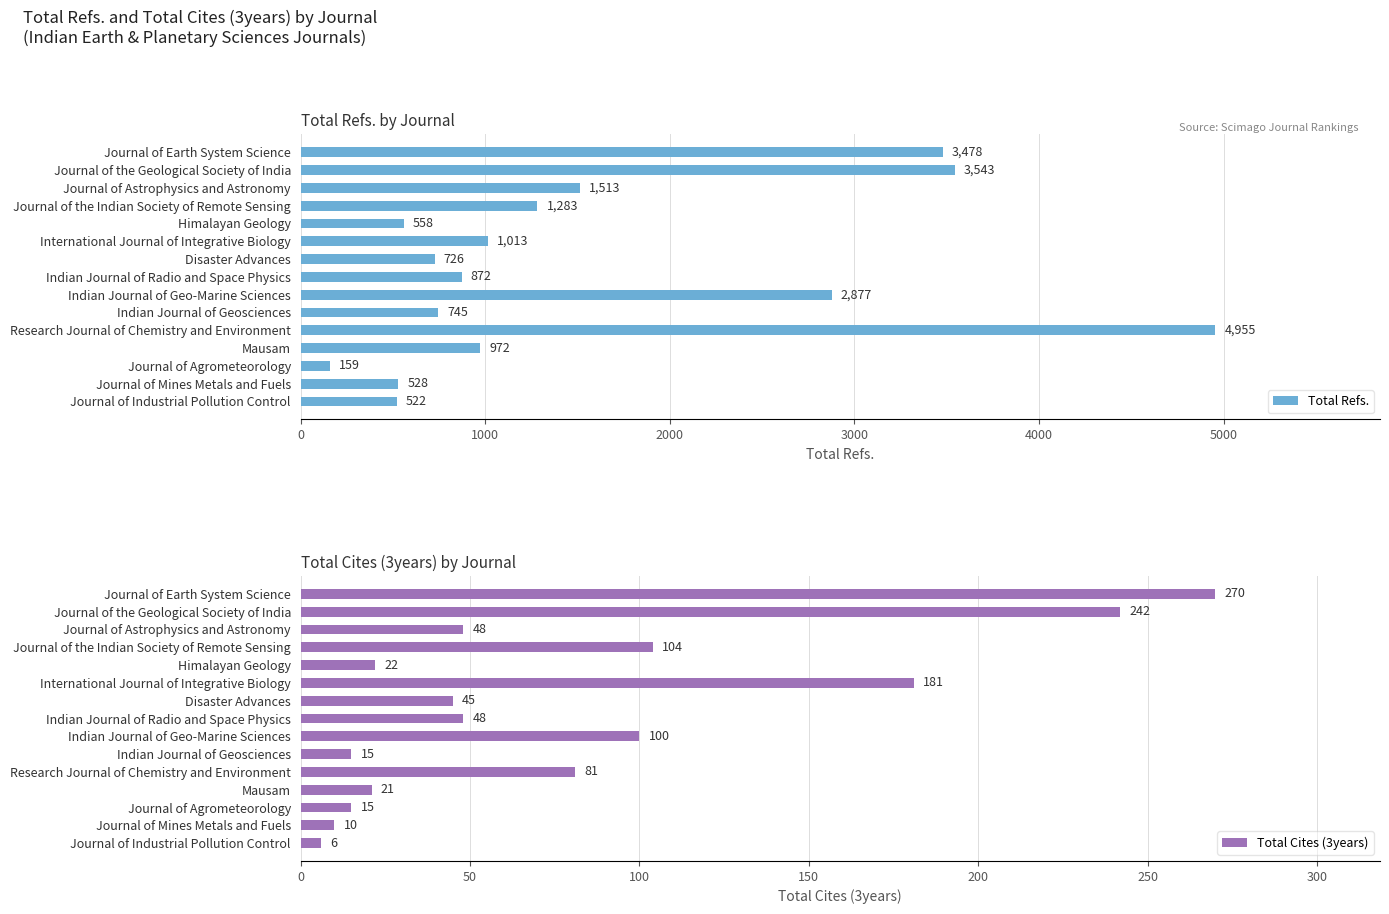

Are the bars grouped side by side (vs. stacked)?

Yes